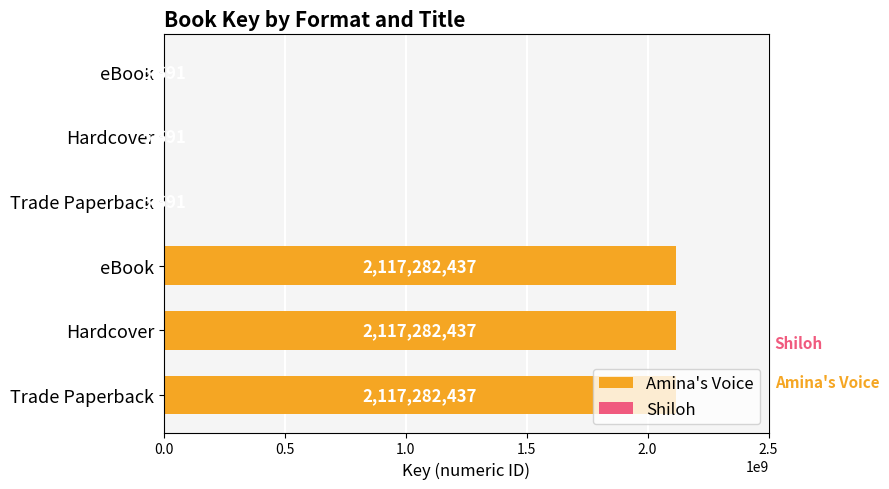

What is the minimum value shown in the chart?

5691